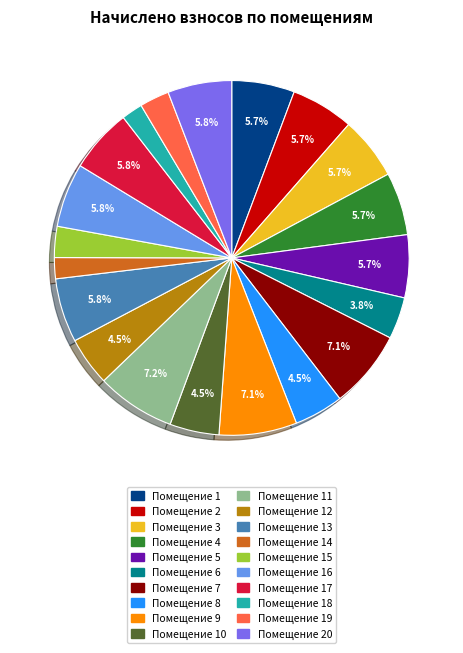

Is there a majority slice in this chart?

No